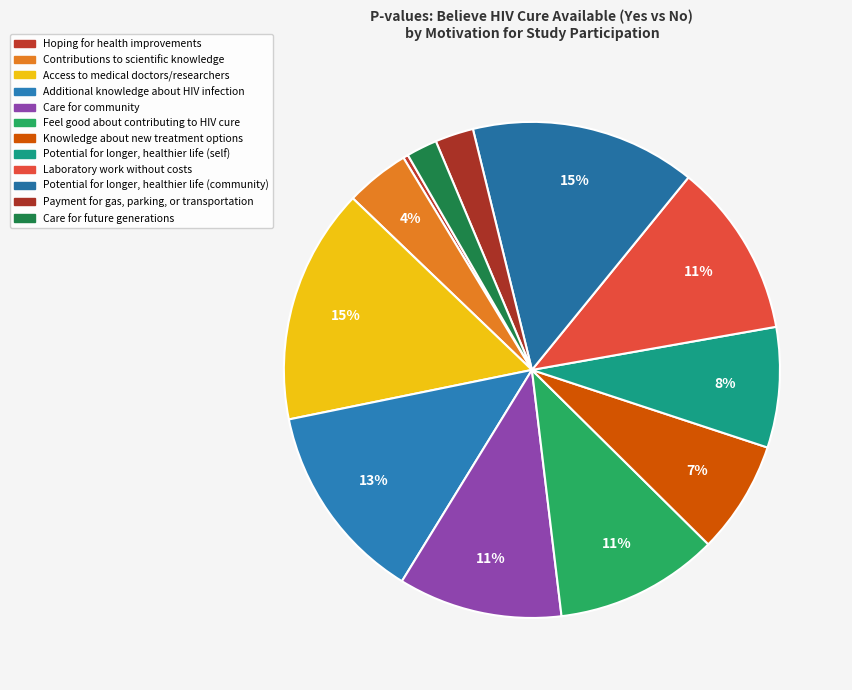

How many slices are in this pie chart?

12